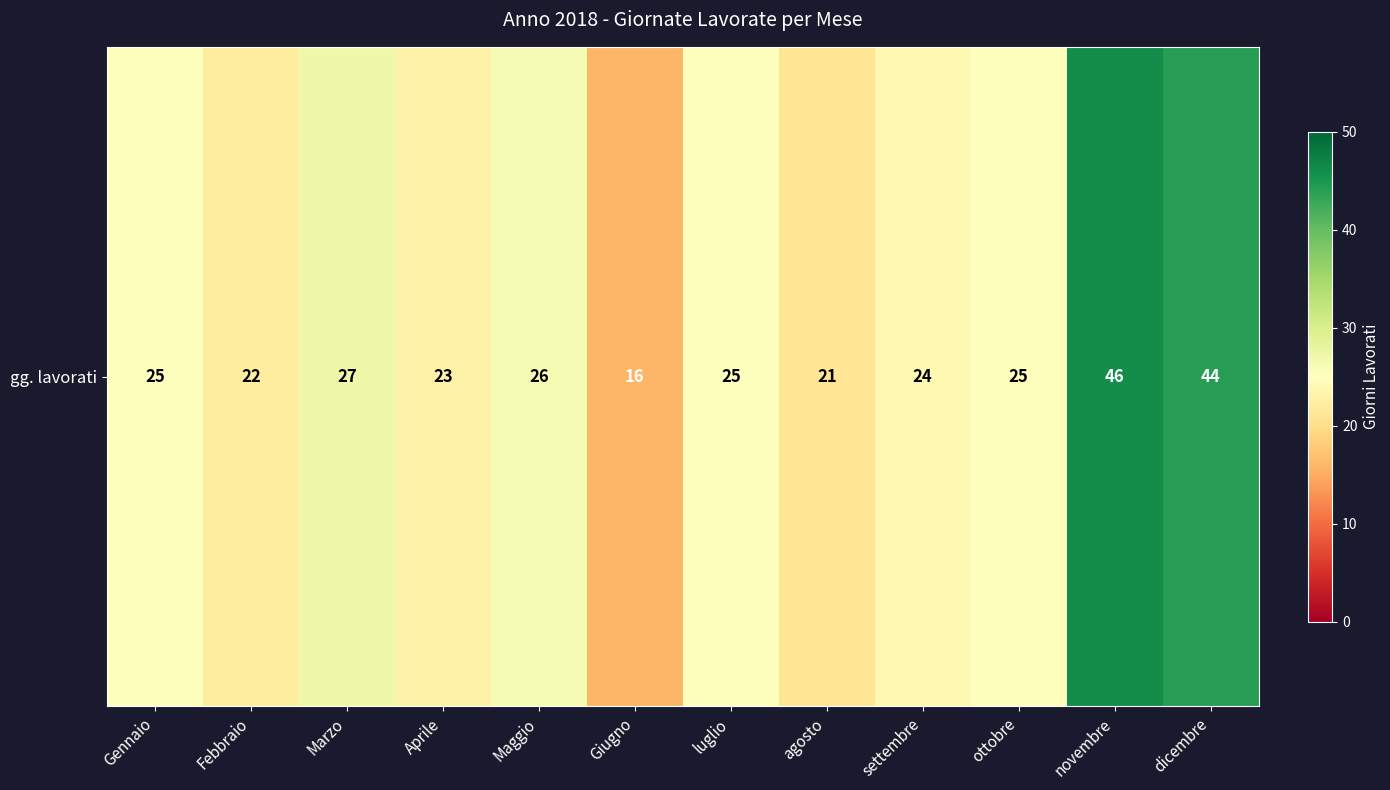

How many data points are less than 25?

5